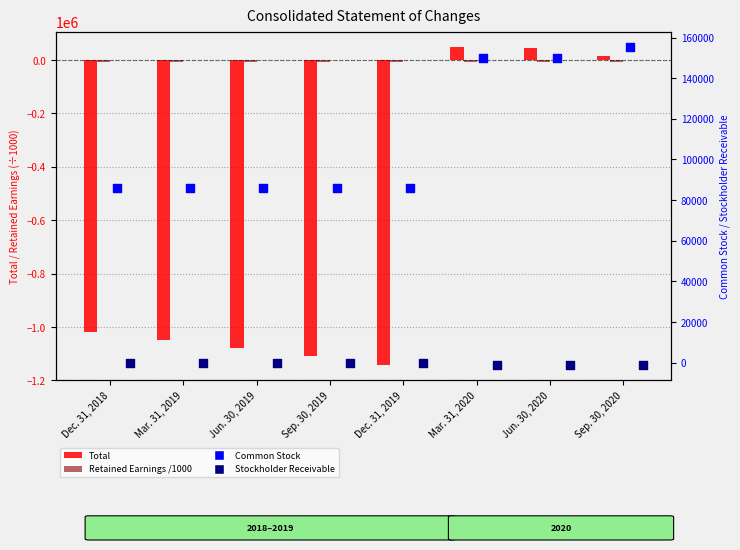

Which series has the widest spread of Y values?

Total